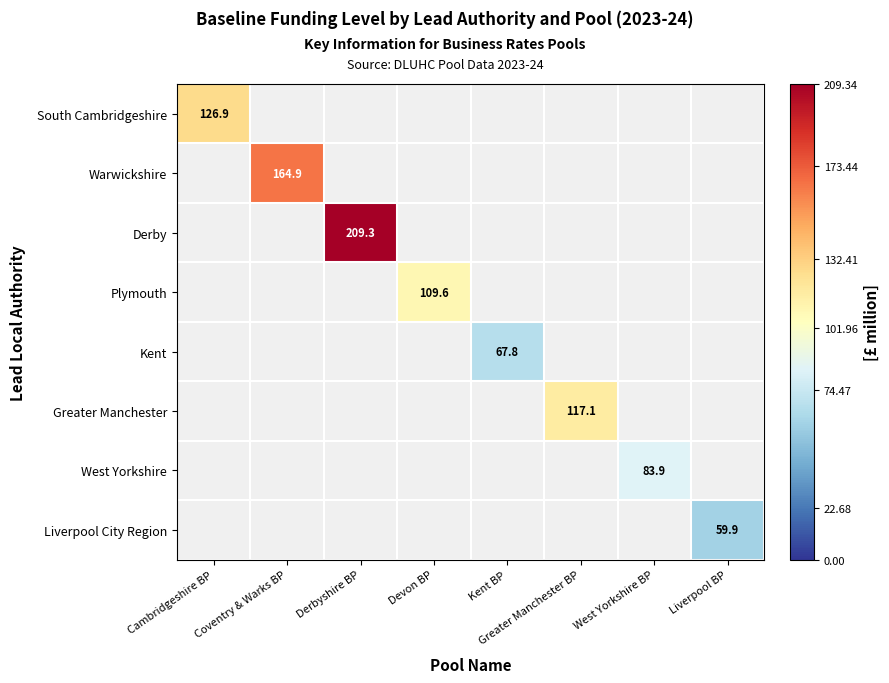

Rank the categories by South Cambridgeshire value from highest to lowest.

Cambridgeshire BP, Coventry & Warks BP, Derbyshire BP, Devon BP, Kent BP, Greater Manchester BP, West Yorkshire BP, Liverpool BP